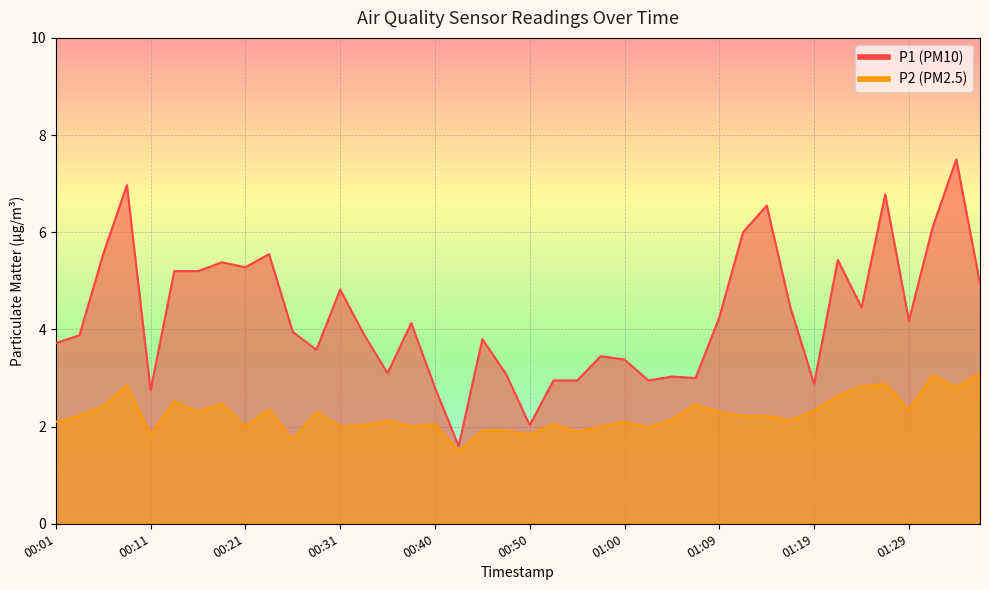

Where is P2 nearest to the value 2?

00:21